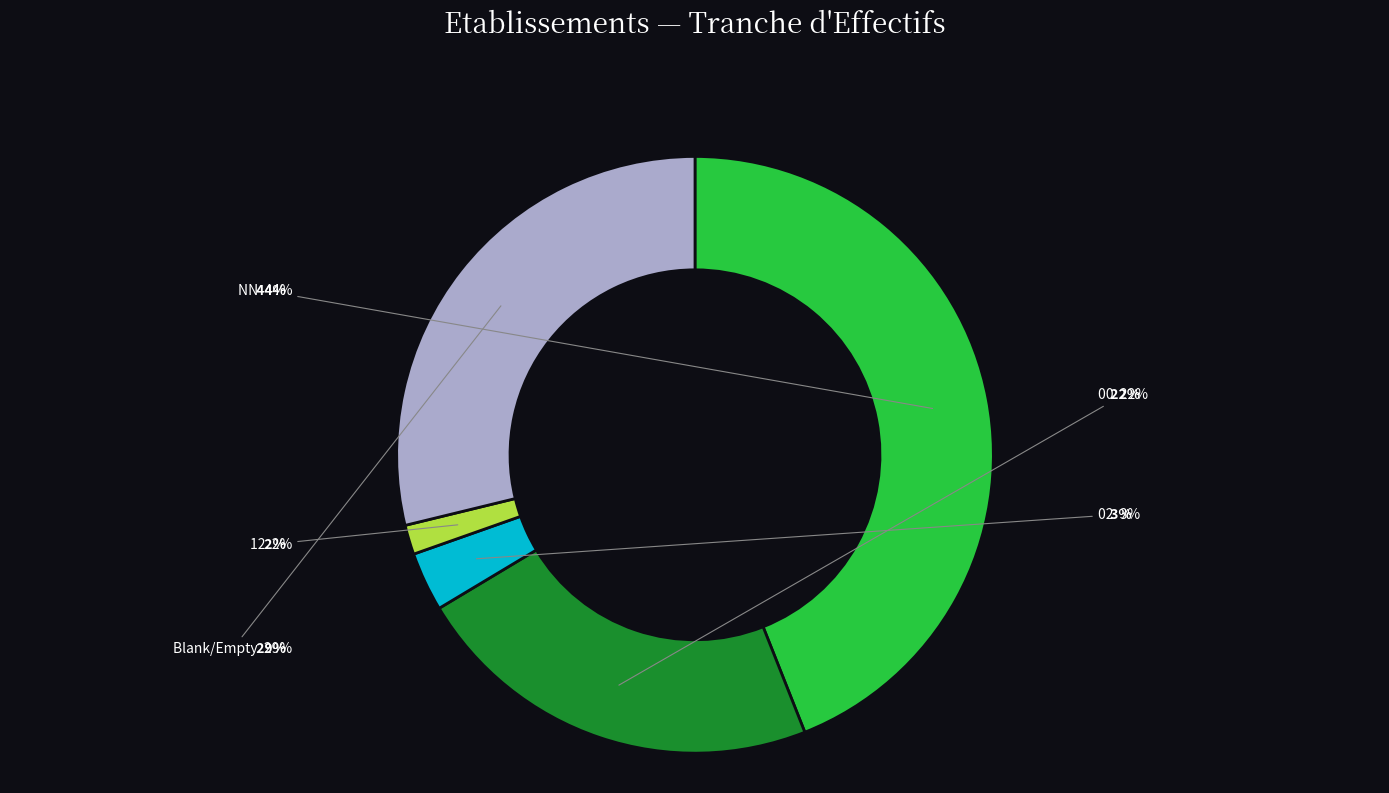

Count the number of slices in the pie.

5